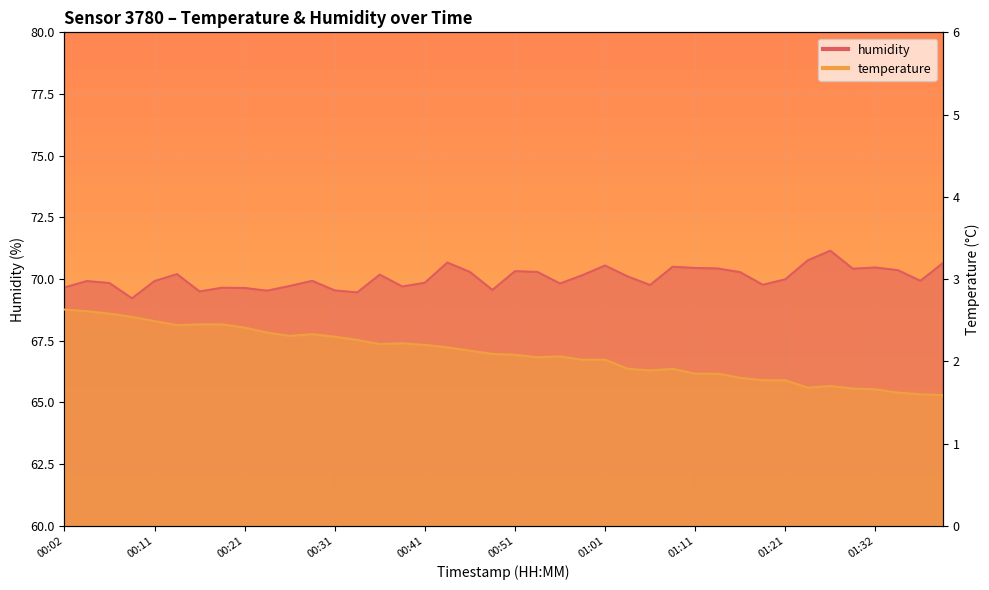

The value of temperature at 00:44 is 0.6. True or false?

False